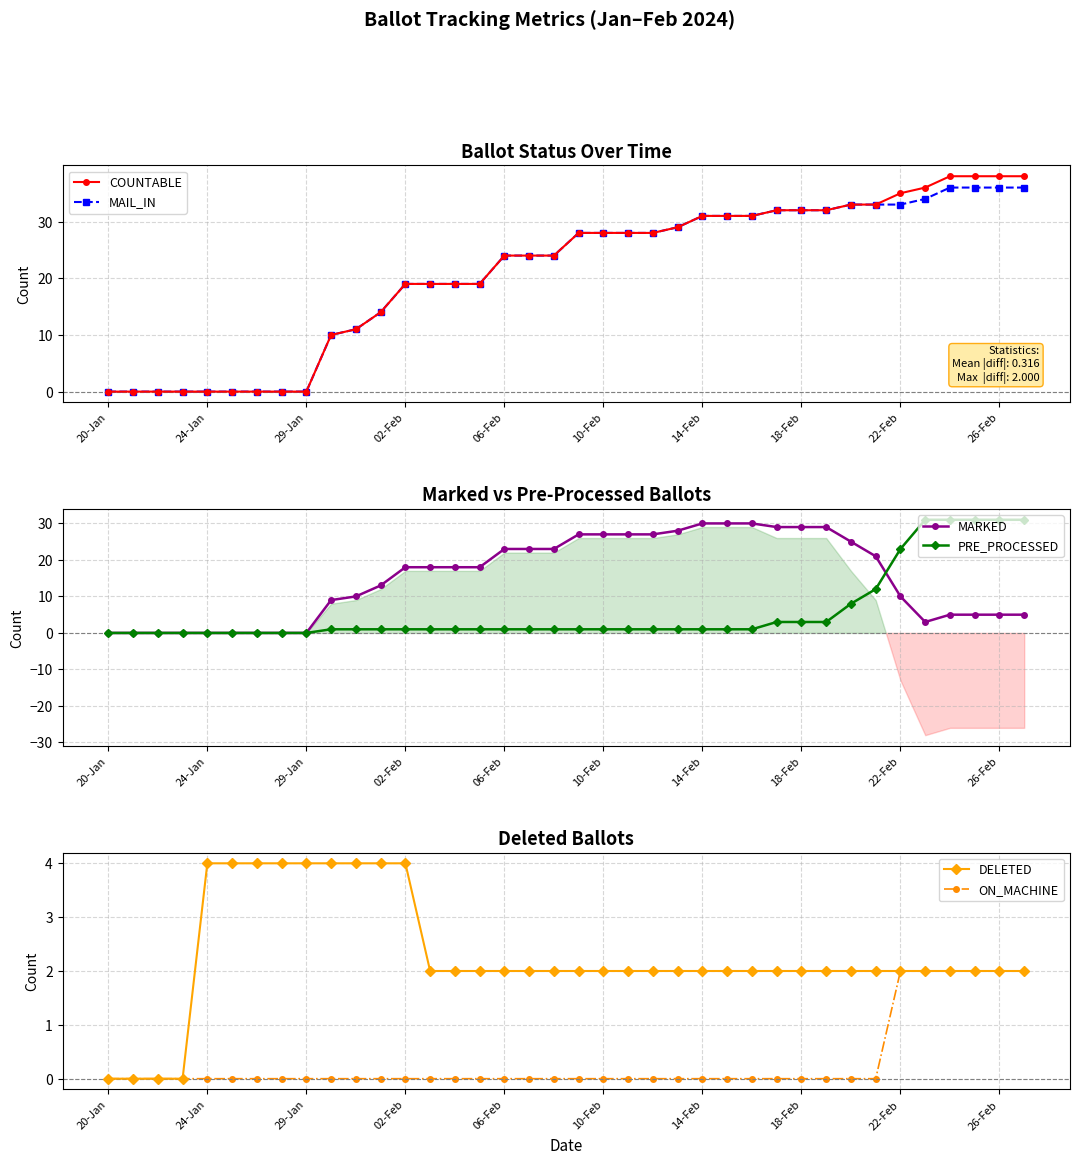

What is the maximum value for MAIL_IN?

36